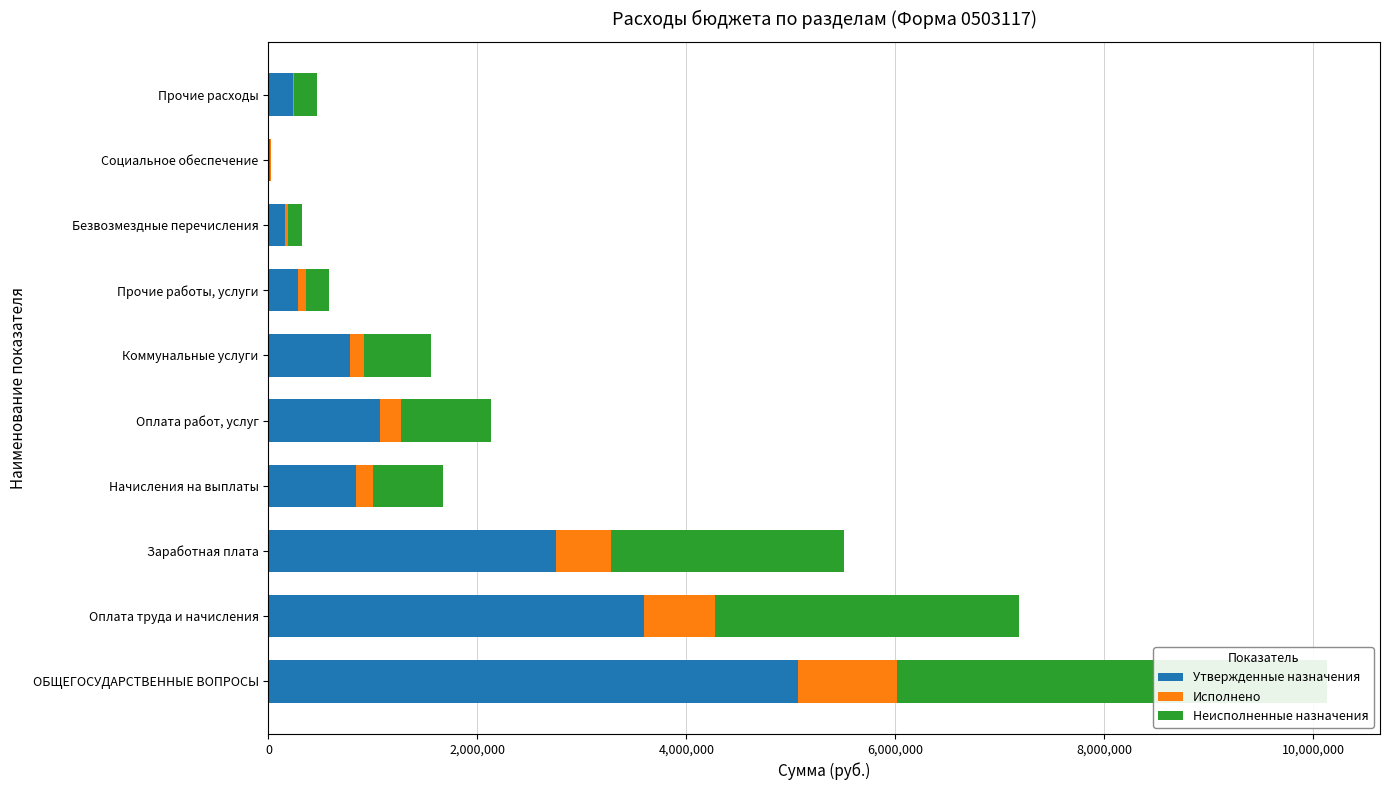

What is the average value of the Исполнено series?

278779.9